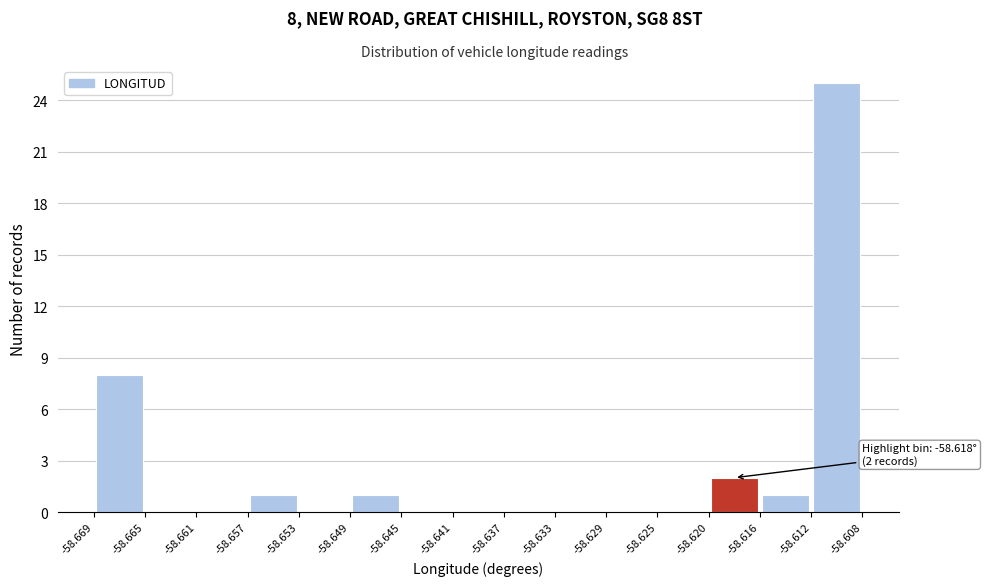

Which range on the x-axis has the tallest bar?

-58.612 to -58.608